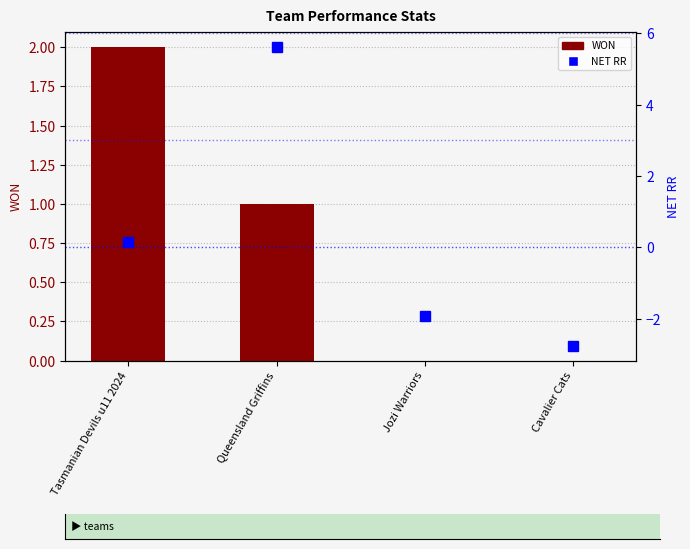

How many negative values does the NET RR series have?

2